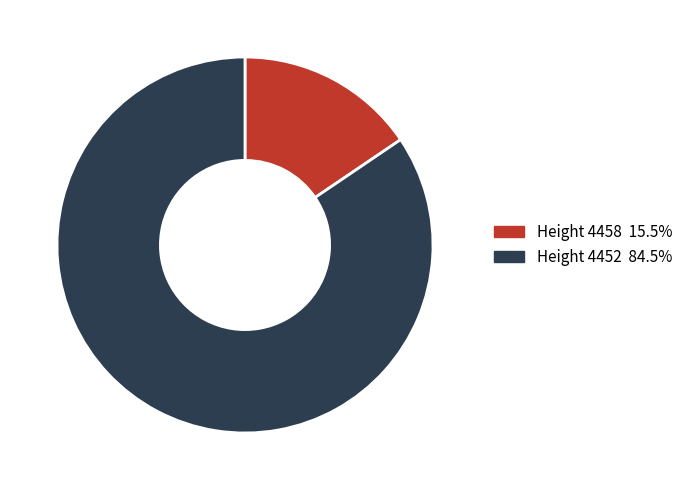

Is there a majority slice in this chart?

Yes